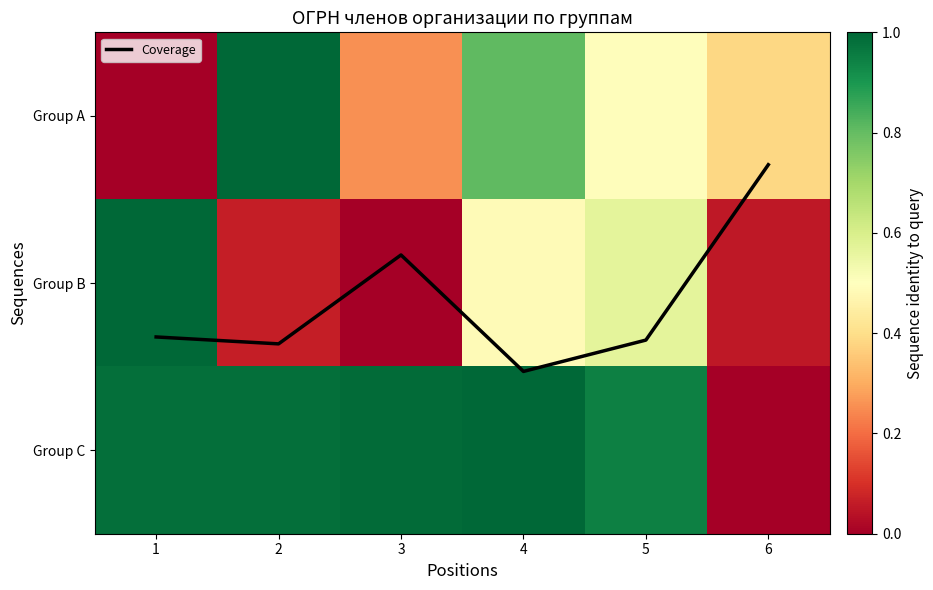

At which label does Coverage first exceed 1?

1